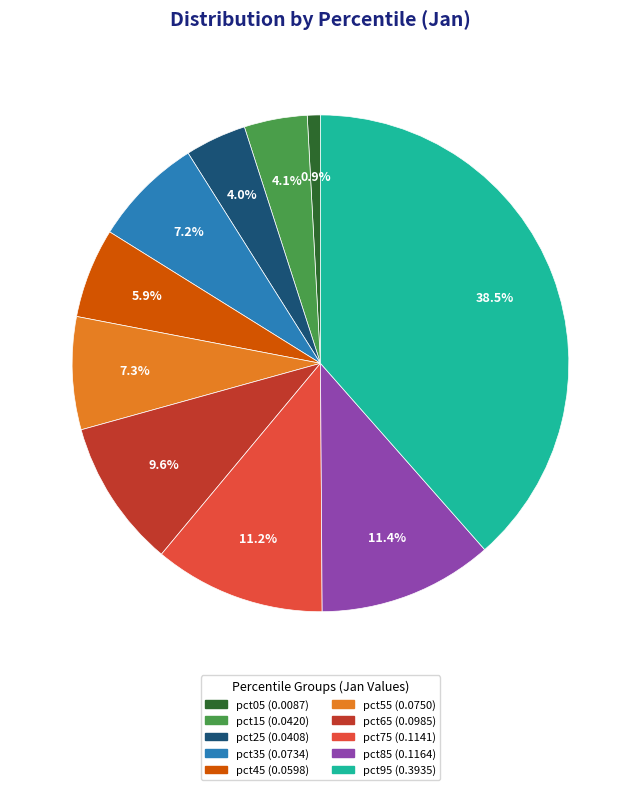

What portion of the pie excludes pct85?

88.6%